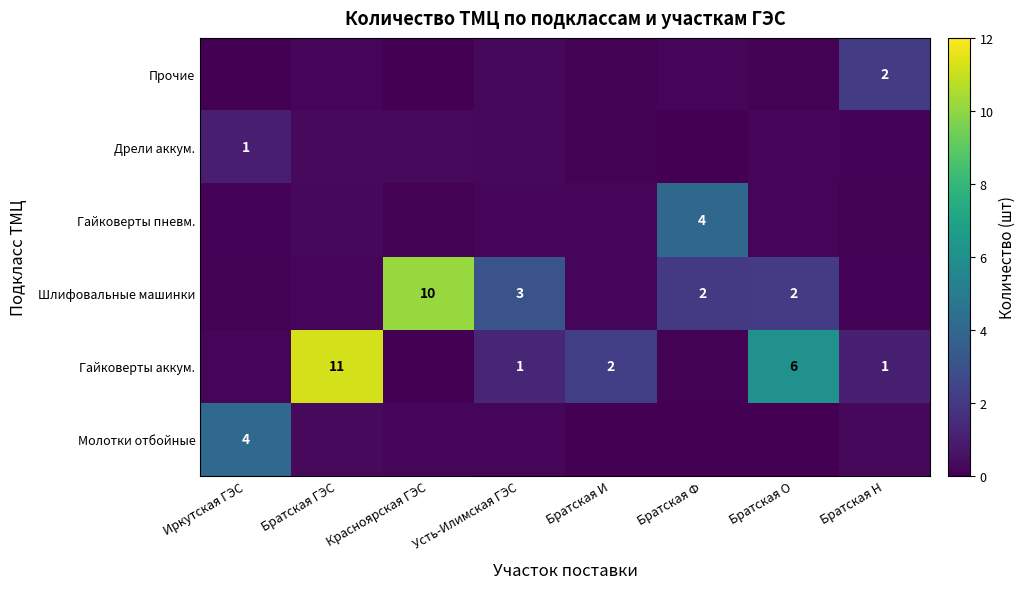

At which label is Гайковерты аккум. closest to 5?

Братская О